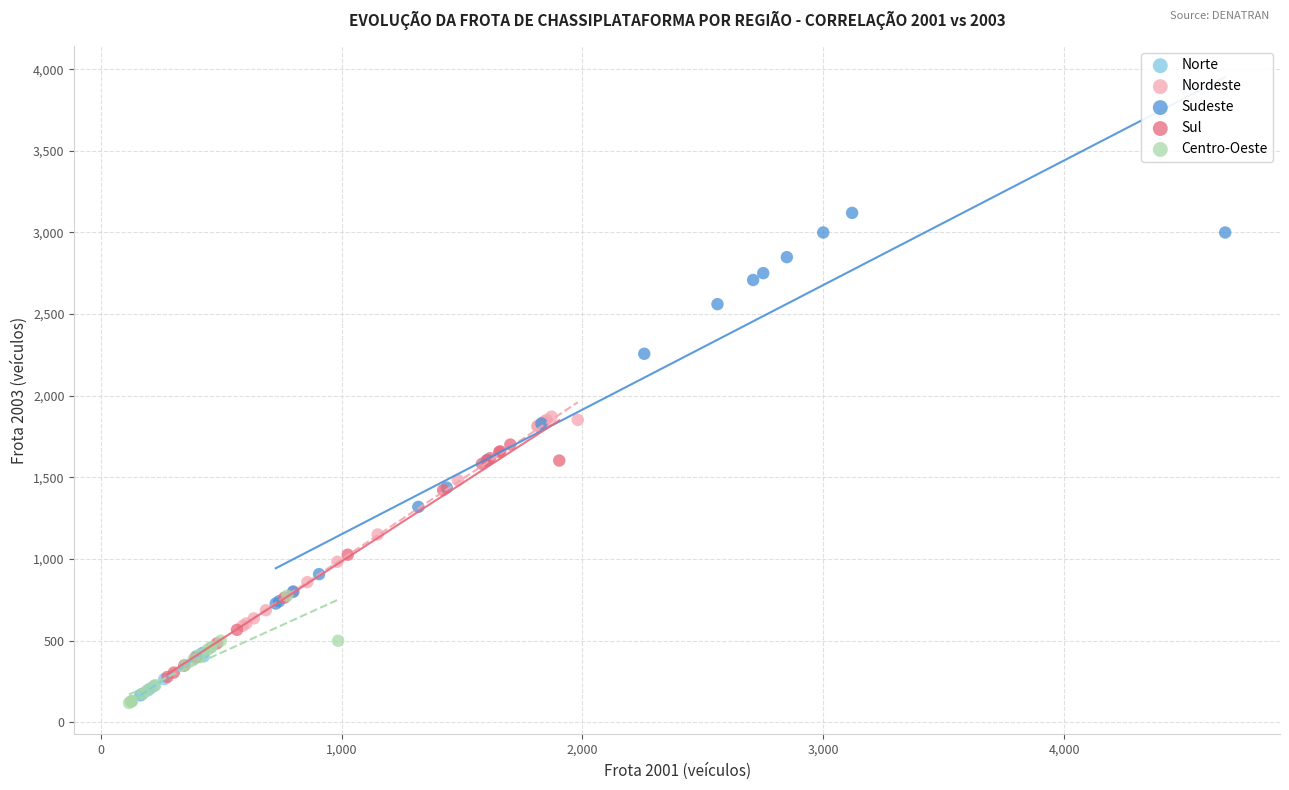

Which series reaches the minimum Y coordinate?

Centro-Oeste